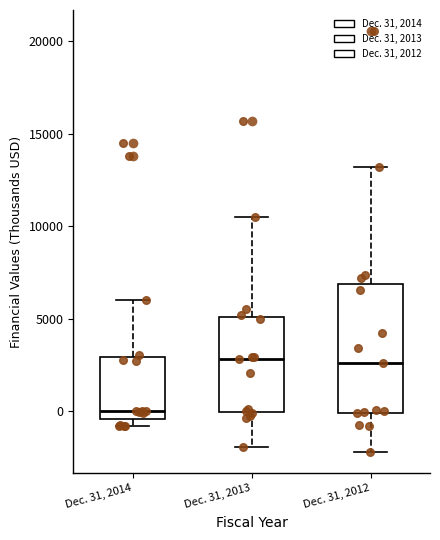

Comparing the boxes themselves (not the whiskers), which one is the tallest?

Dec. 31, 2012